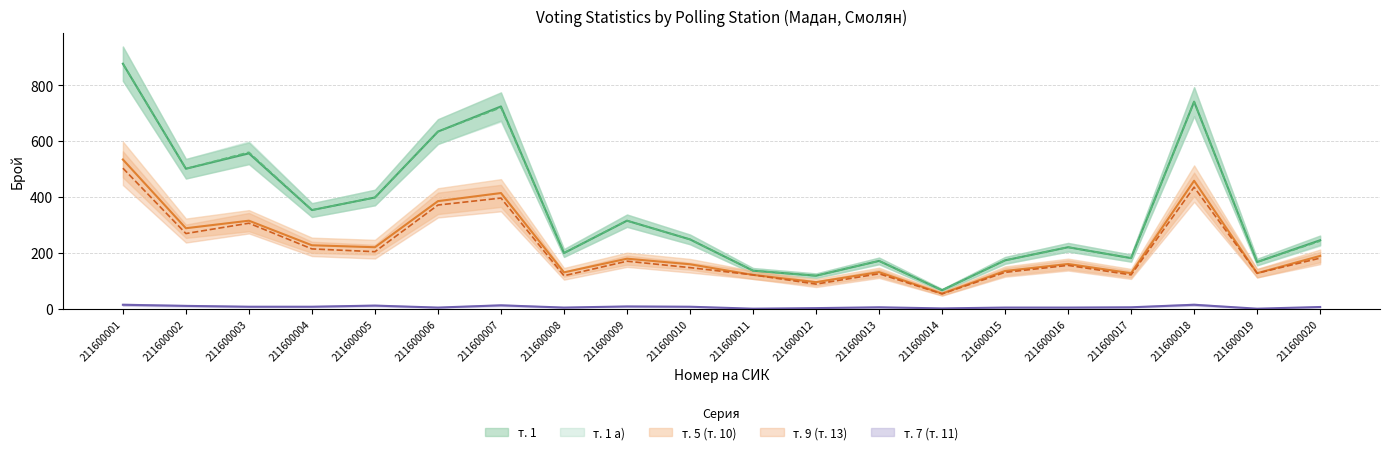

What are all the series names shown in the legend?

т. 5 (т. 10), т. 9 (т. 13), т. 7 (т. 11), т. 1, т. 1 а)